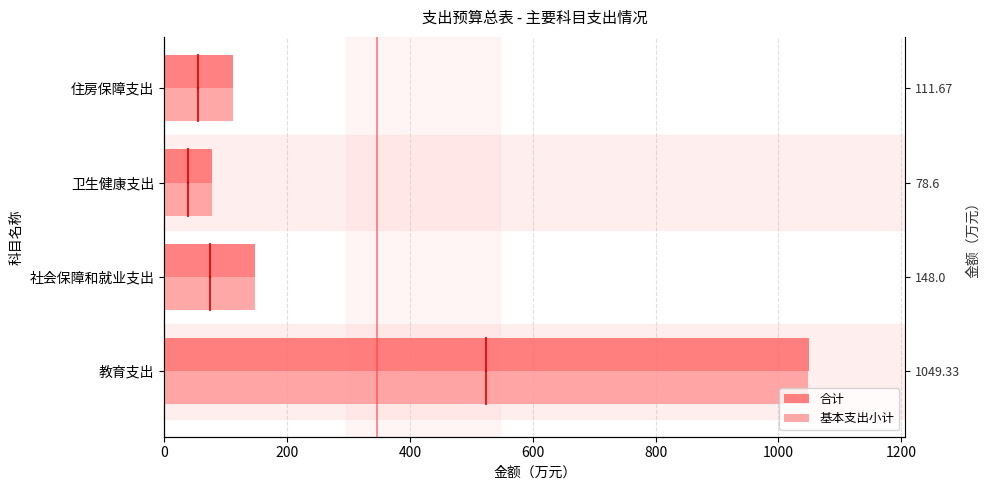

Rank the series by their average value, from highest to lowest.

合计, 基本支出小计